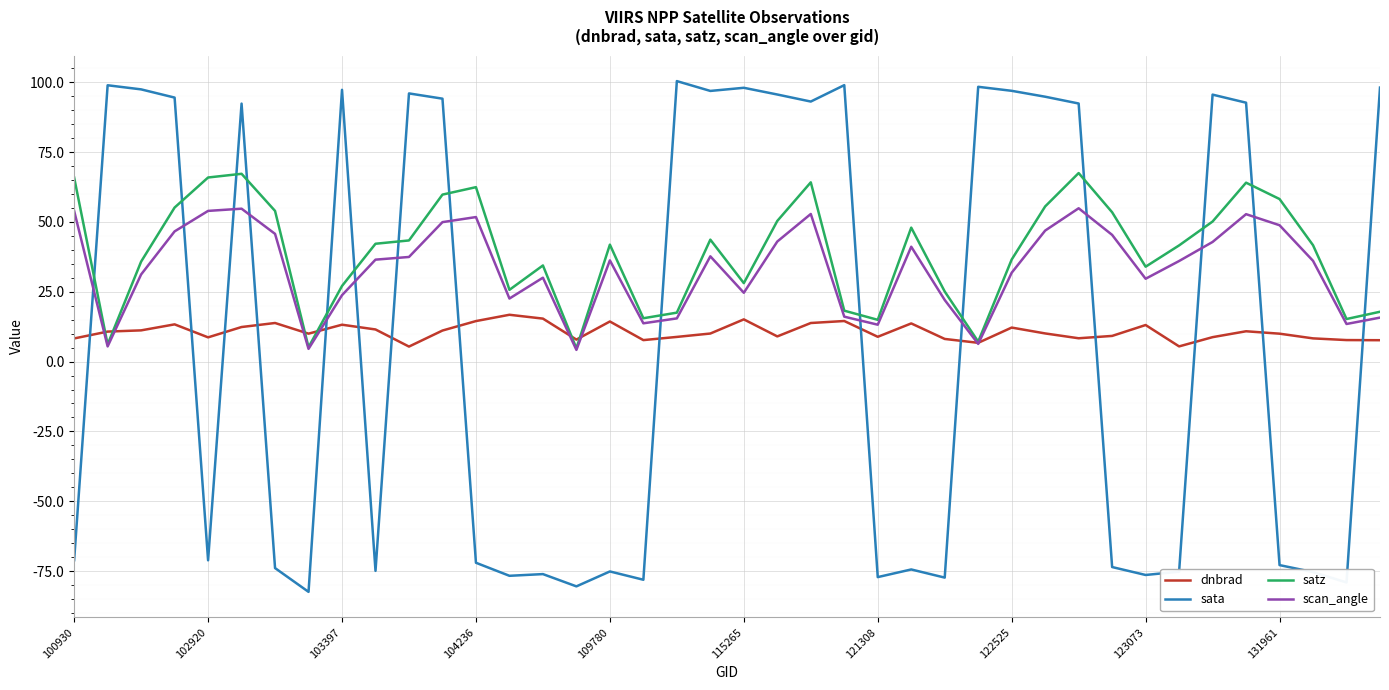

After their last crossing, which series has the higher values: dnbrad or sata?

sata